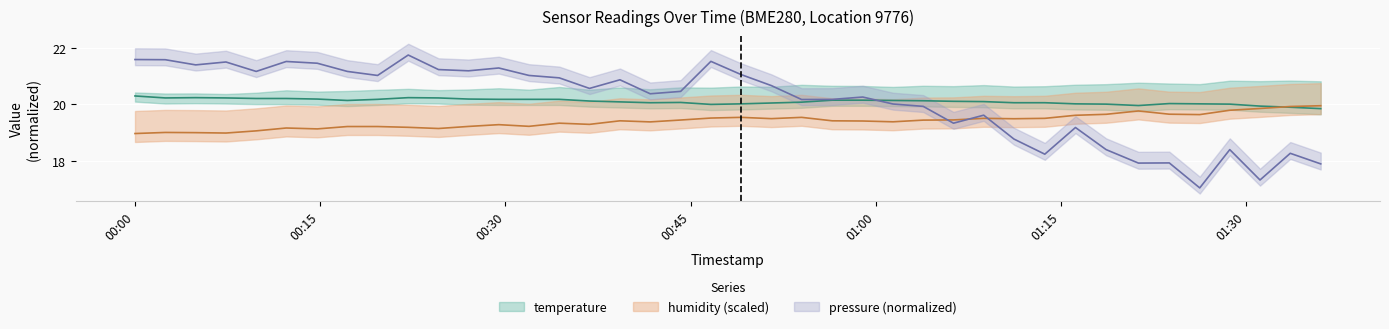

How many lines are shown in the chart?

3